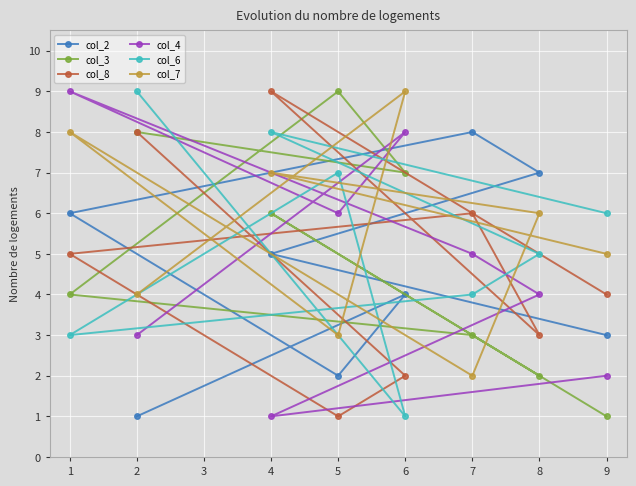

How many values in the col_8 series are below 5?

4